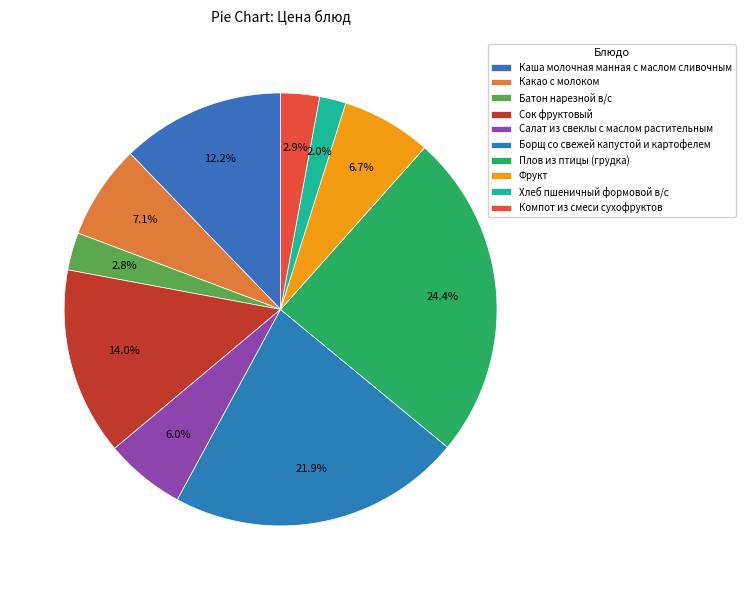

What is the largest slice in the pie chart?

Плов из птицы (грудка)